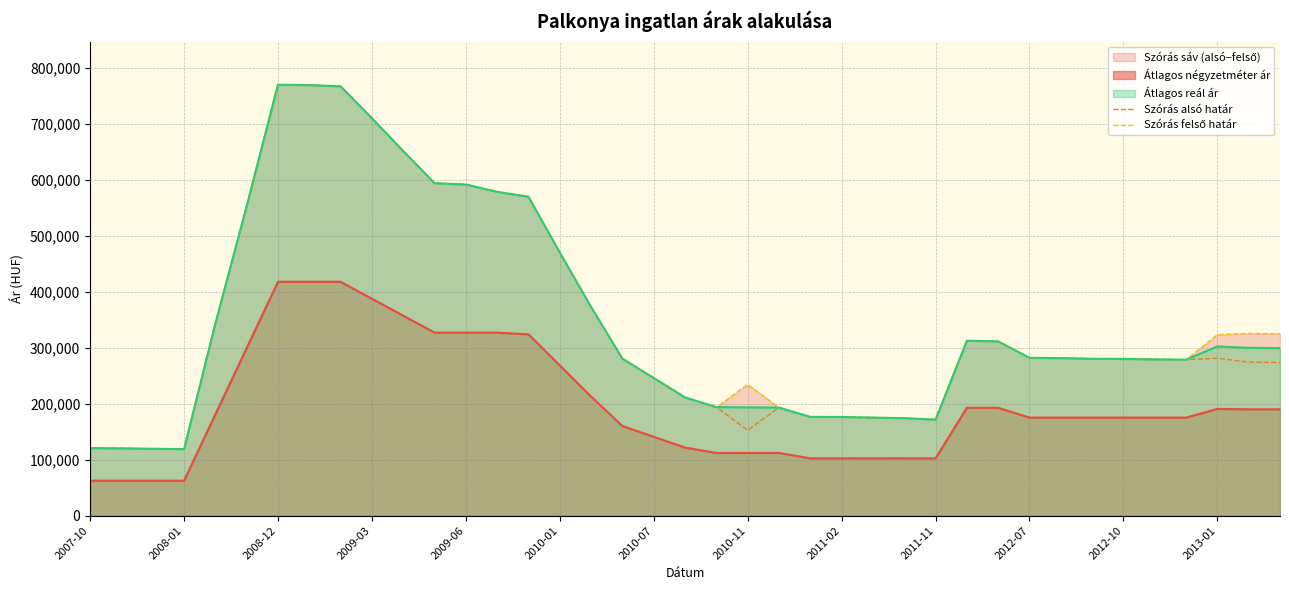

How many values in the Szórás felső határ series exceed 281724?

19